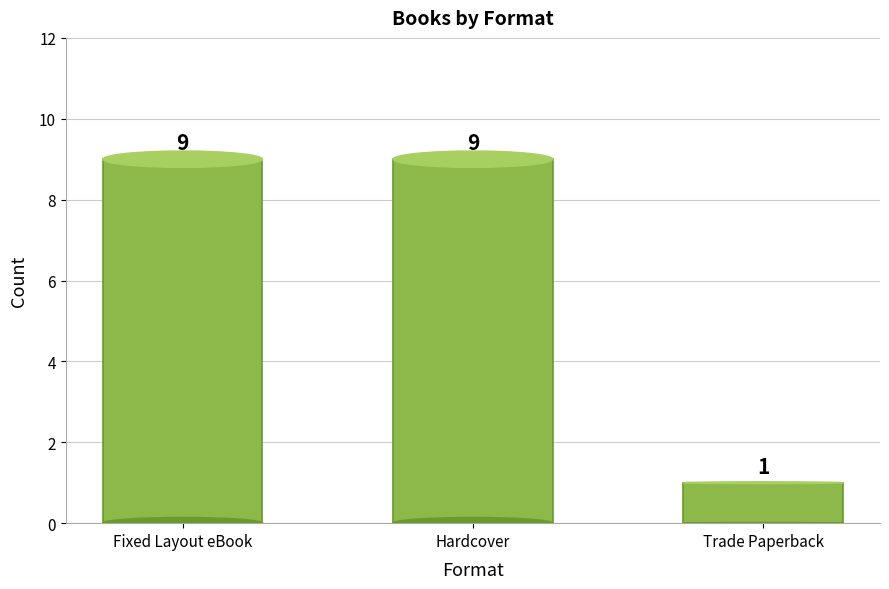

How many values are below 9?

1